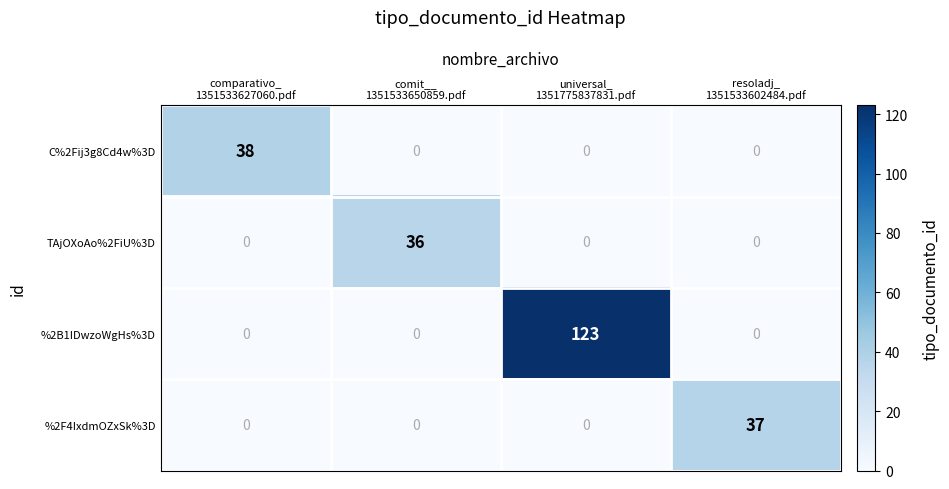

What is the average value of the %2B1IDwzoWgHs%3D series?

31